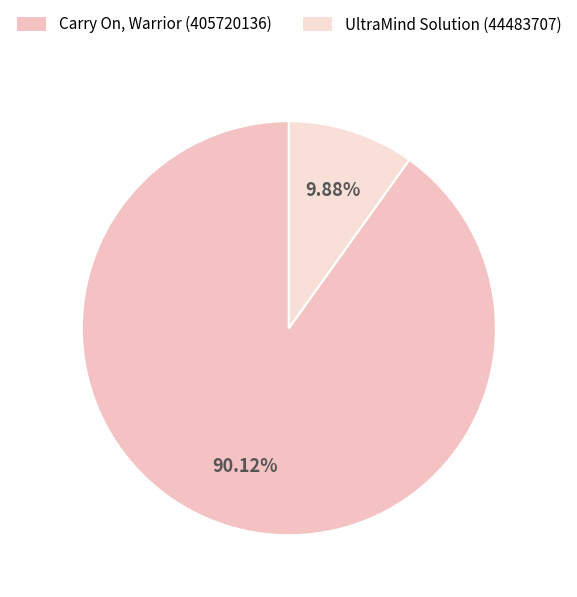

What percentage is the UltraMind Solution (44483707) slice, to the nearest percent?

10%